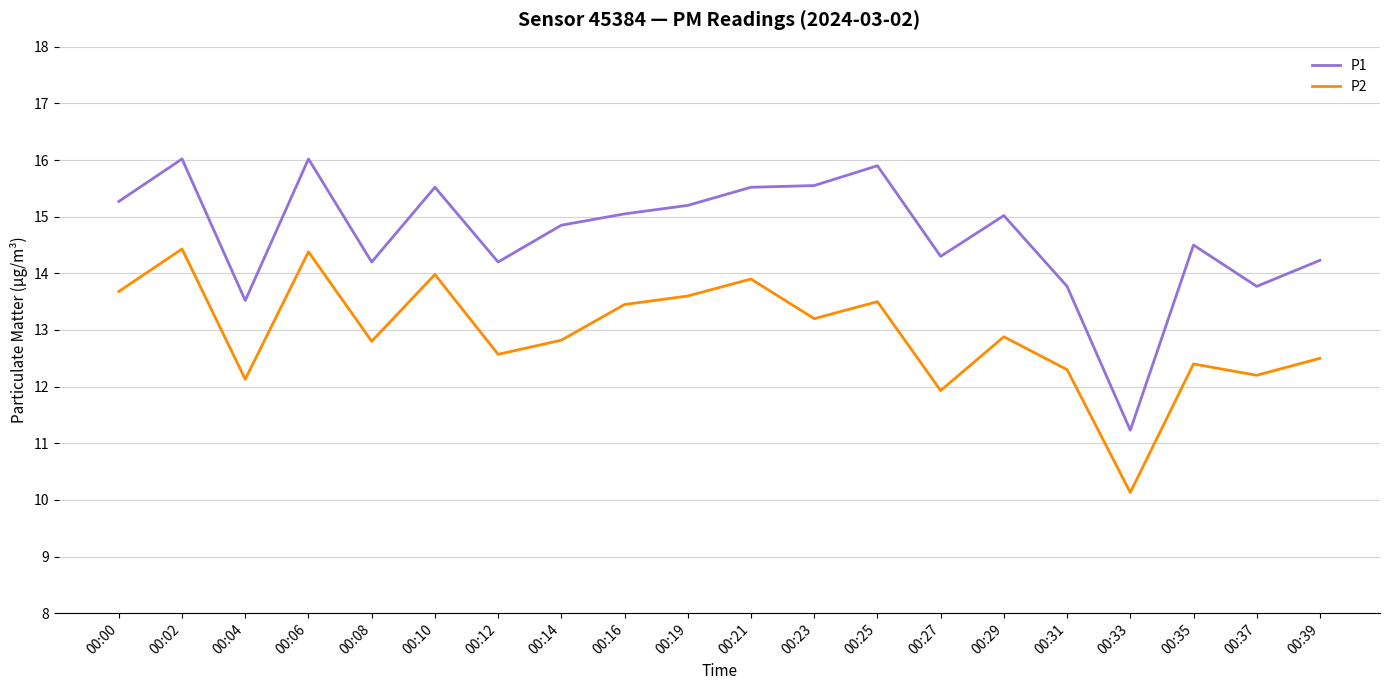

True or false: P2 has more than 2 interior local peaks.

True